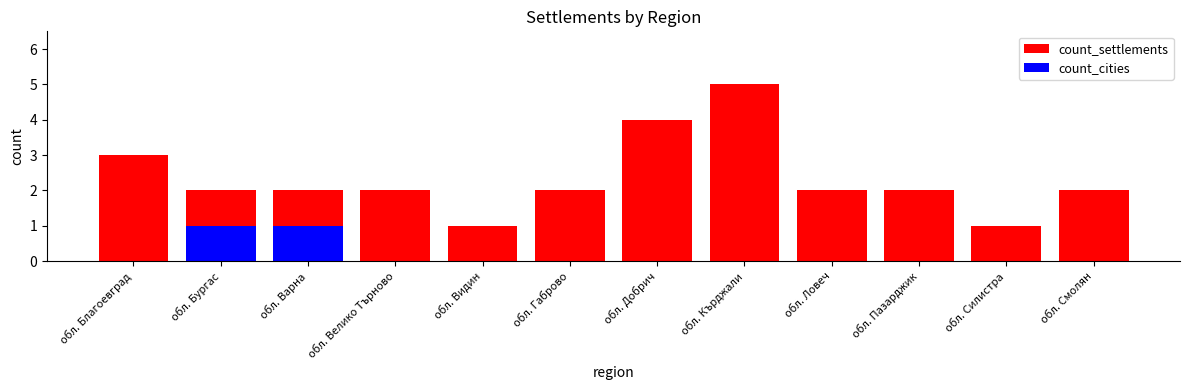

Which series has the largest total across all categories?

count_settlements